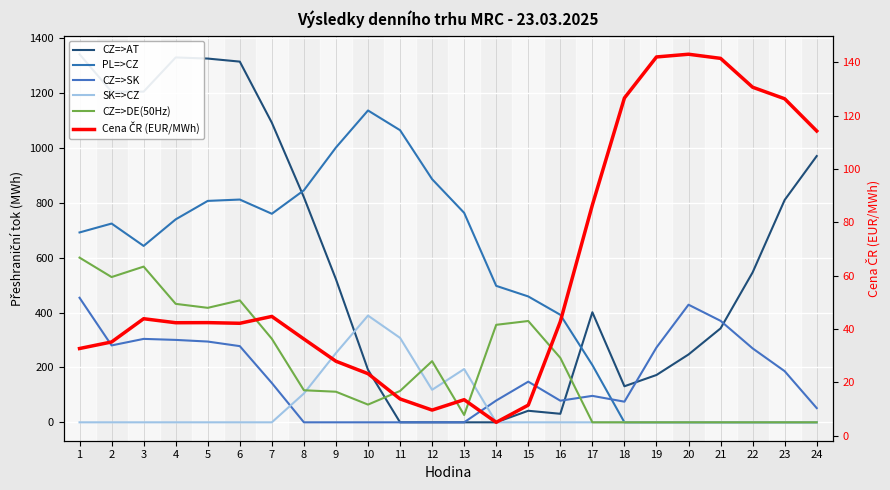

Does the chart display data point markers on the line(s)?

No